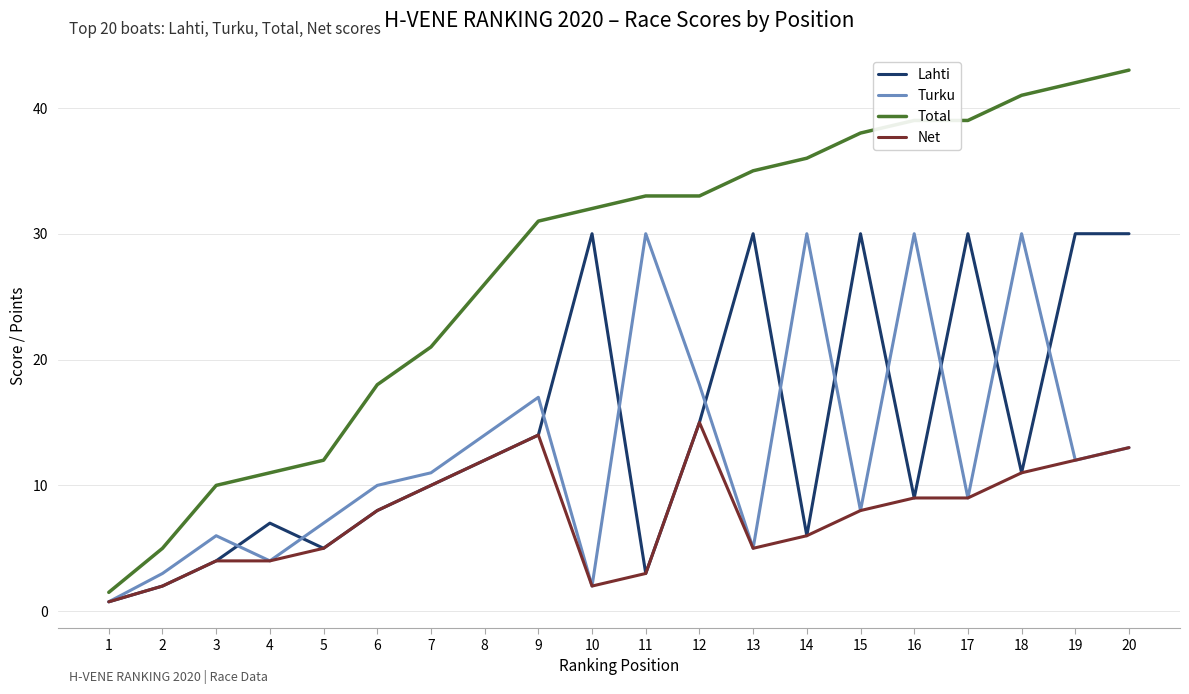

What is the sum of all Net values?

152.8